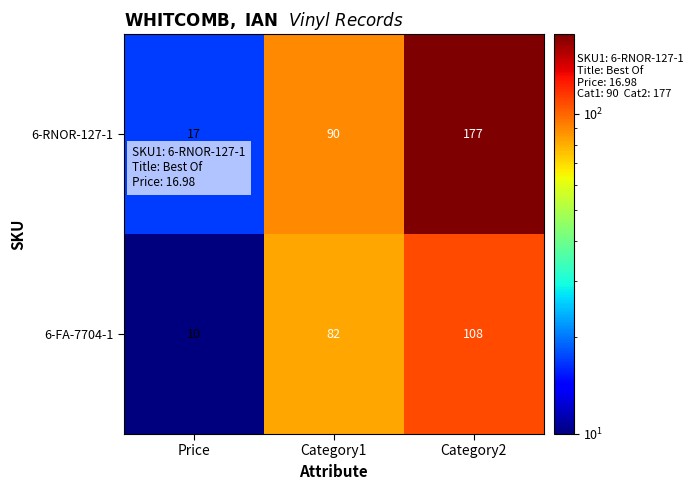

What is the difference between the maximum and minimum values in the 6-RNOR-127-1 series?

160